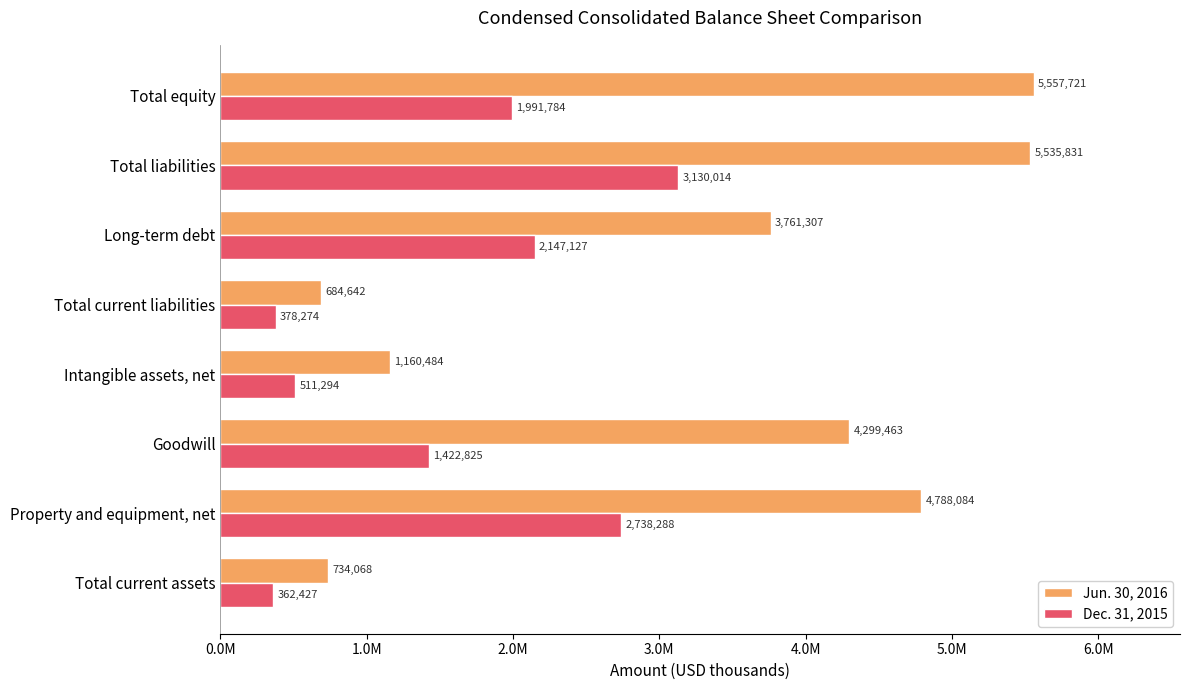

What is the sum of all Dec. 31, 2015 values?

12682033